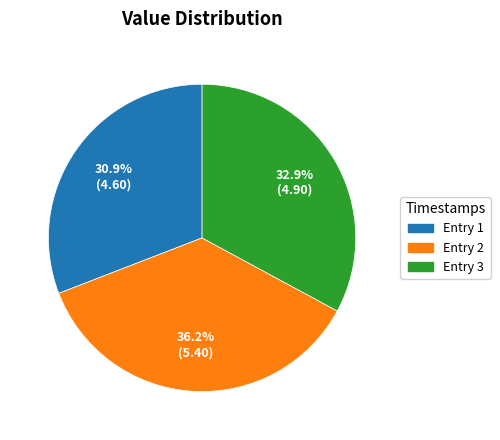

Is there a majority slice in this chart?

No